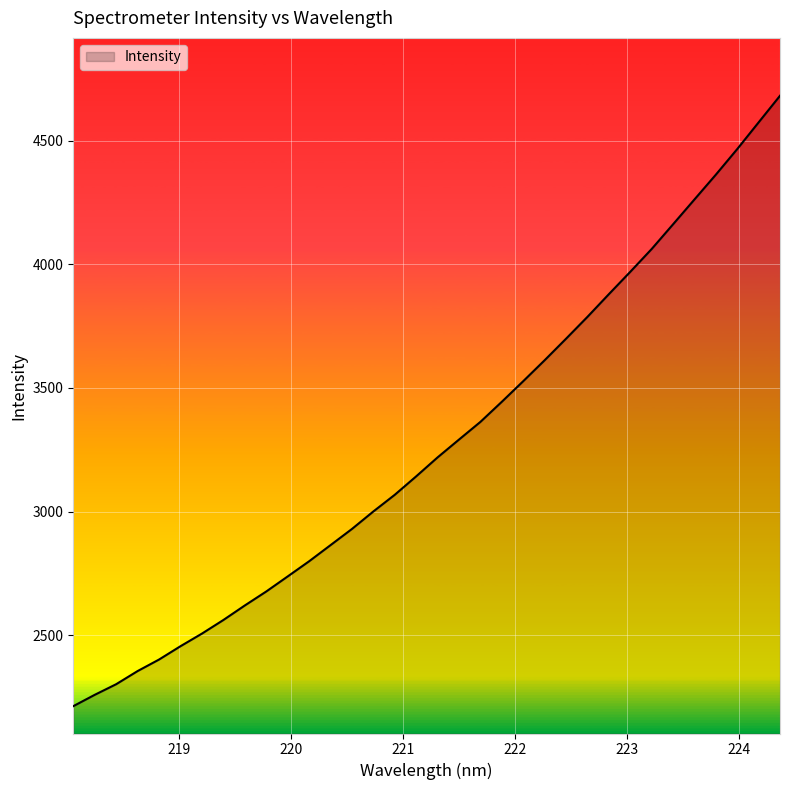

What is the smallest value displayed?

2212.4